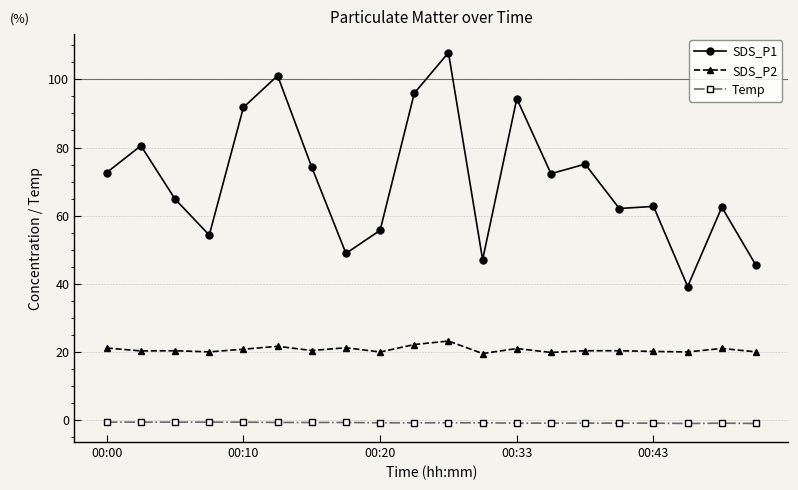

Which series has the largest total across all categories?

SDS_P1